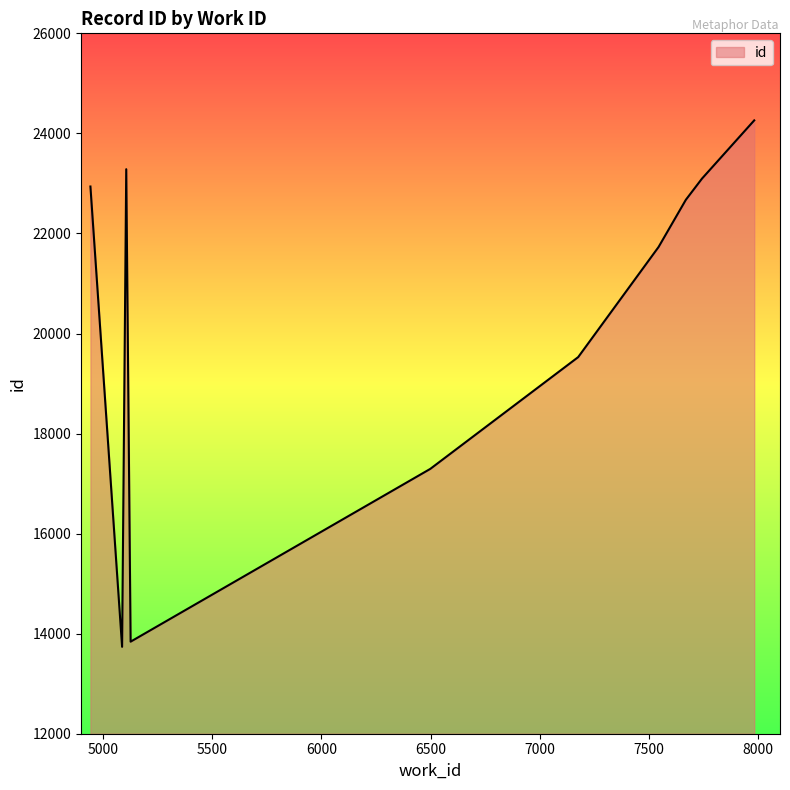

What is the minimum value shown in the chart?

13737